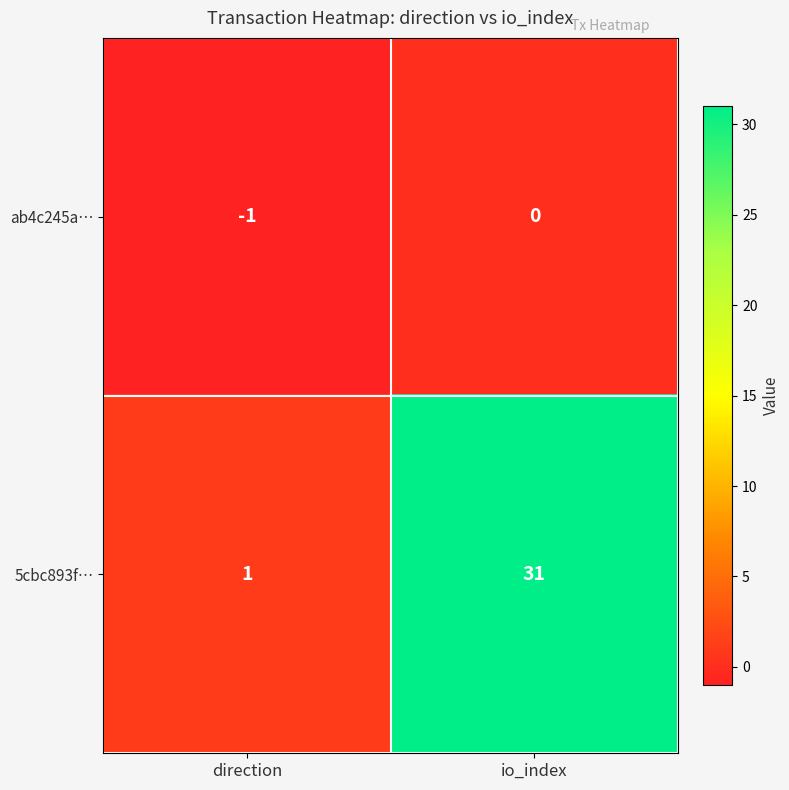

List the series in order of their peak value, lowest first.

ab4c245a…, 5cbc893f…